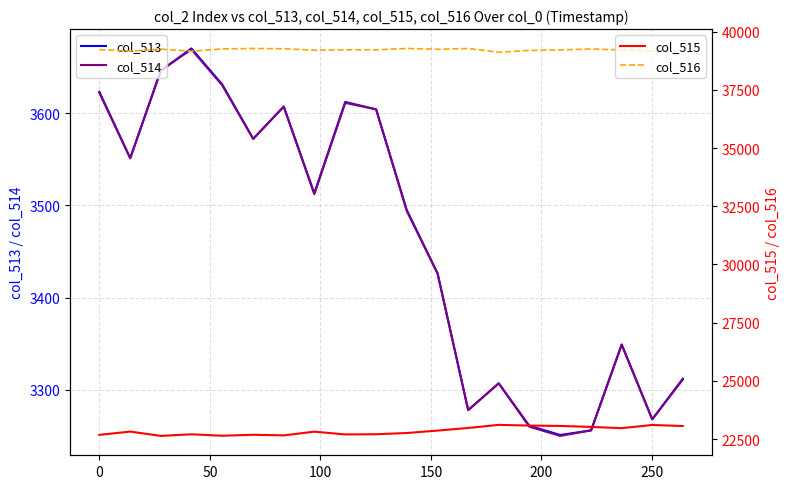

In col_516, how many points are lower than both neighbors (excluding endpoints)?

6